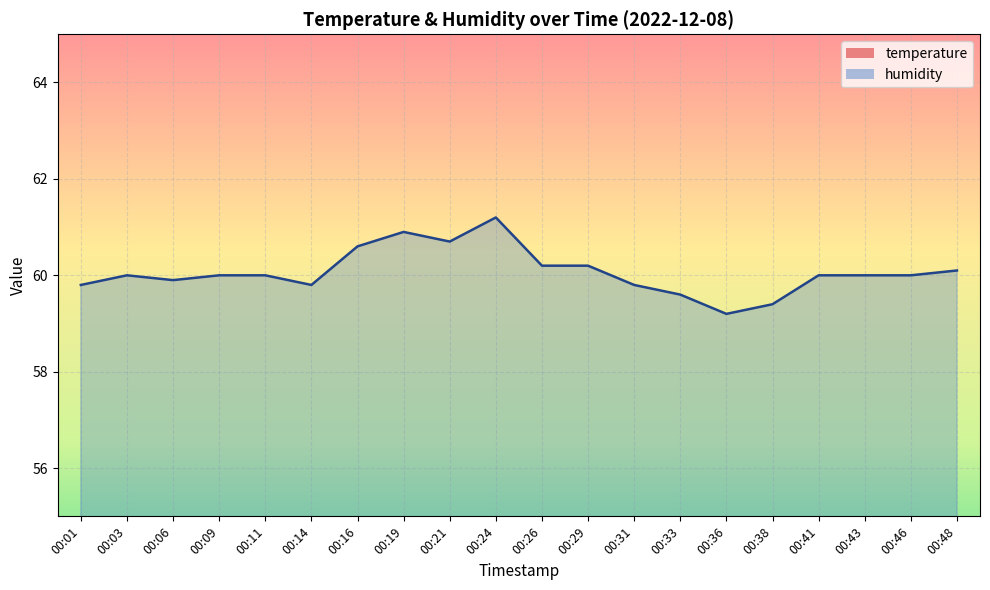

What is the highest value of the temperature series?

8.5